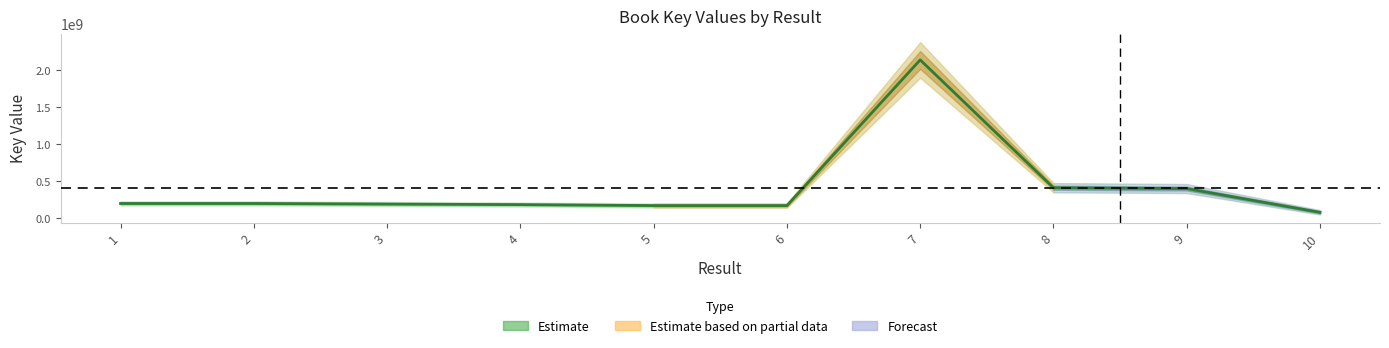

What is the sum of all values?

4148835425